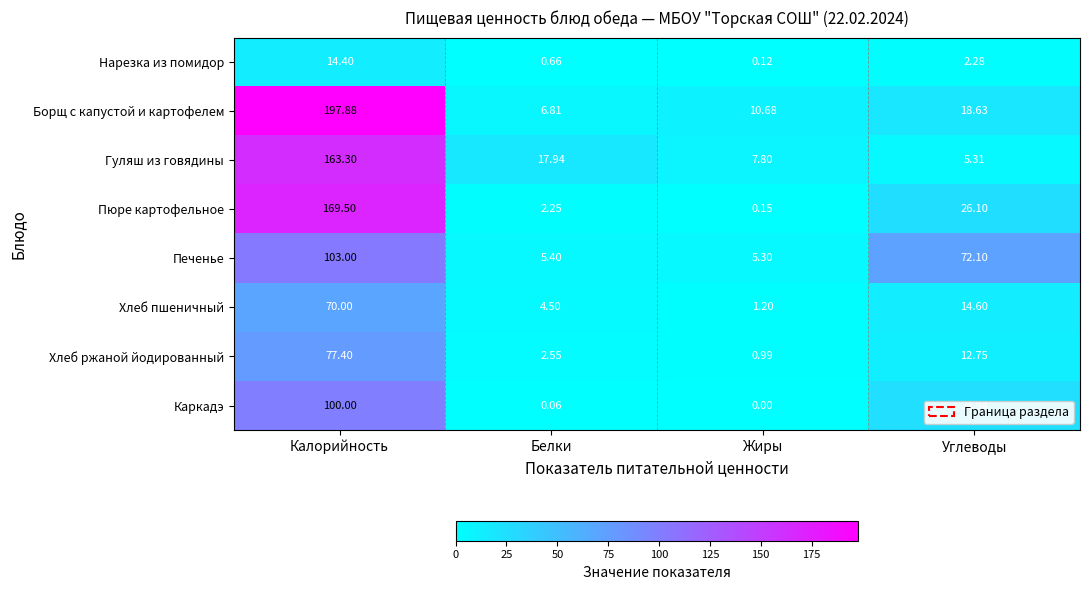

List the series in order of their peak value, lowest first.

Нарезка из помидор, Хлеб пшеничный, Хлеб ржаной йодированный, Каркадэ, Печенье, Гуляш из говядины, Пюре картофельное, Борщ с капустой и картофелем